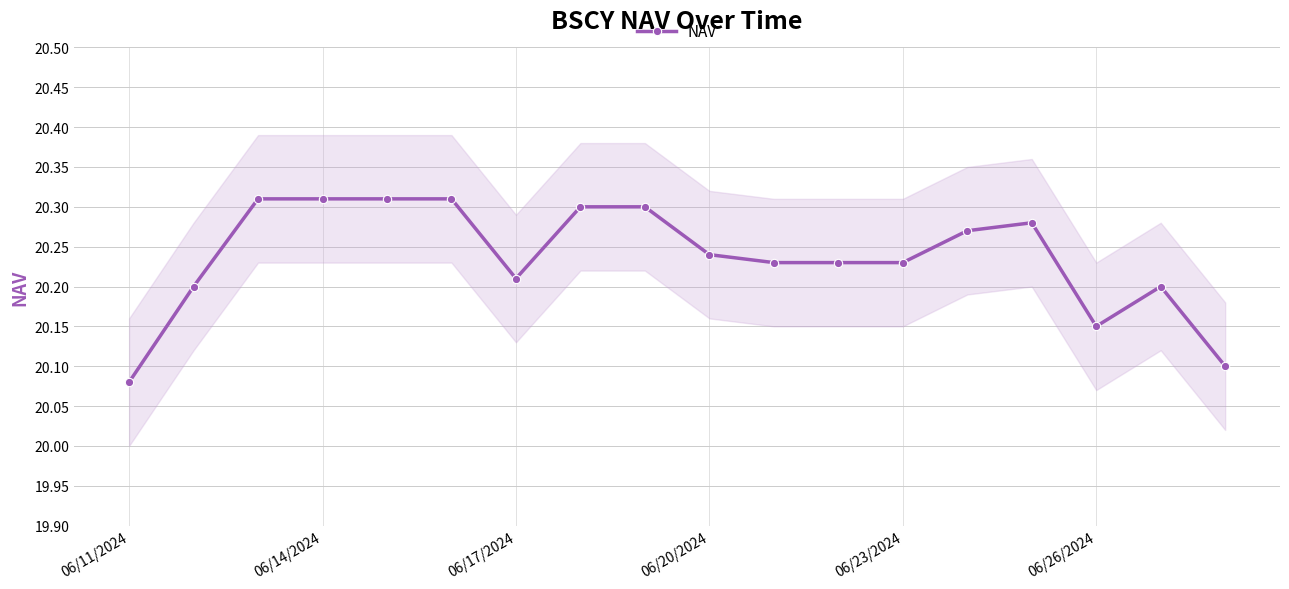

The value at 16 is 20.2. True or false?

True